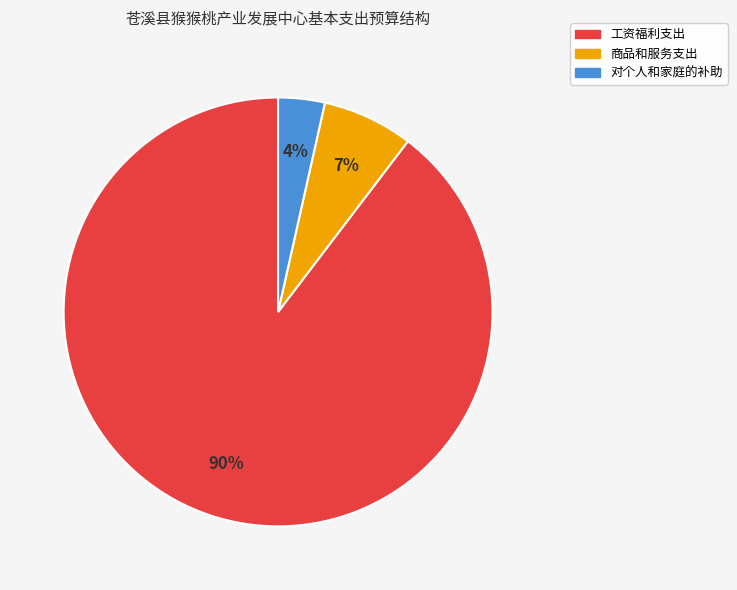

The 工资福利支出 slice represents 83% of the pie. True or false?

False